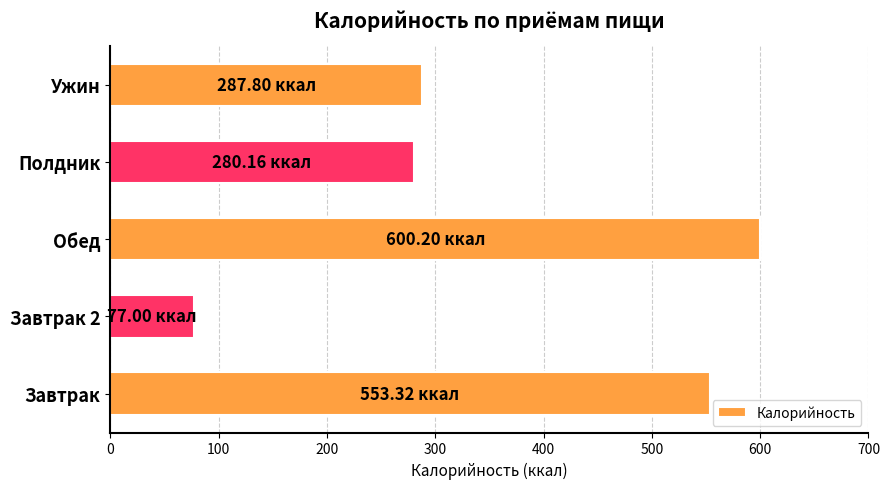

At which category does the chart reach its peak across all series?

Обед